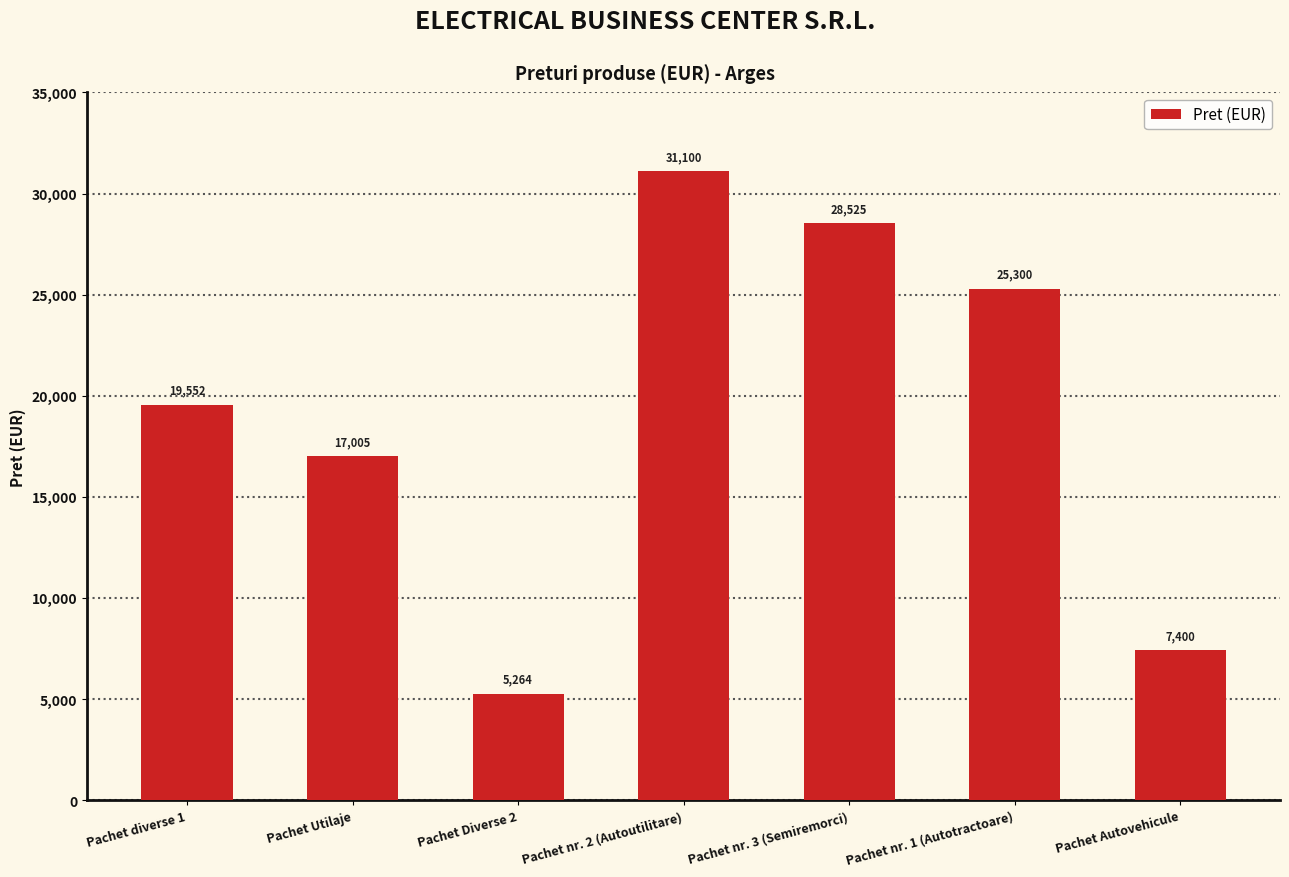

Which category has the lowest value across all series?

Pachet Diverse 2